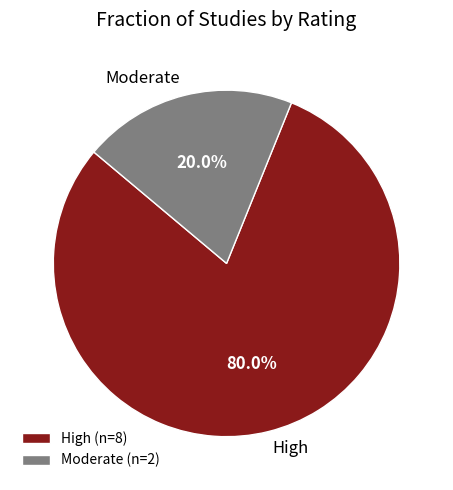

To the nearest percent, what is the average slice percentage?

50%